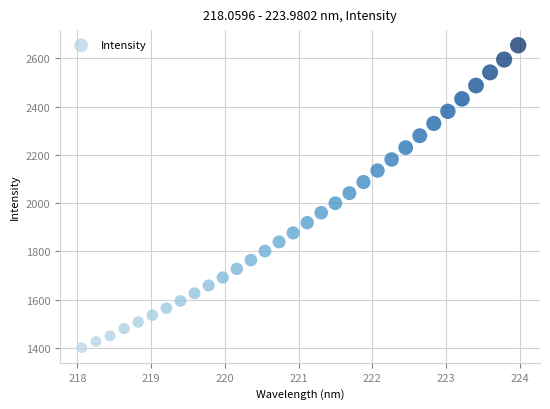

What is the range of X values (max minus min)?

5.9